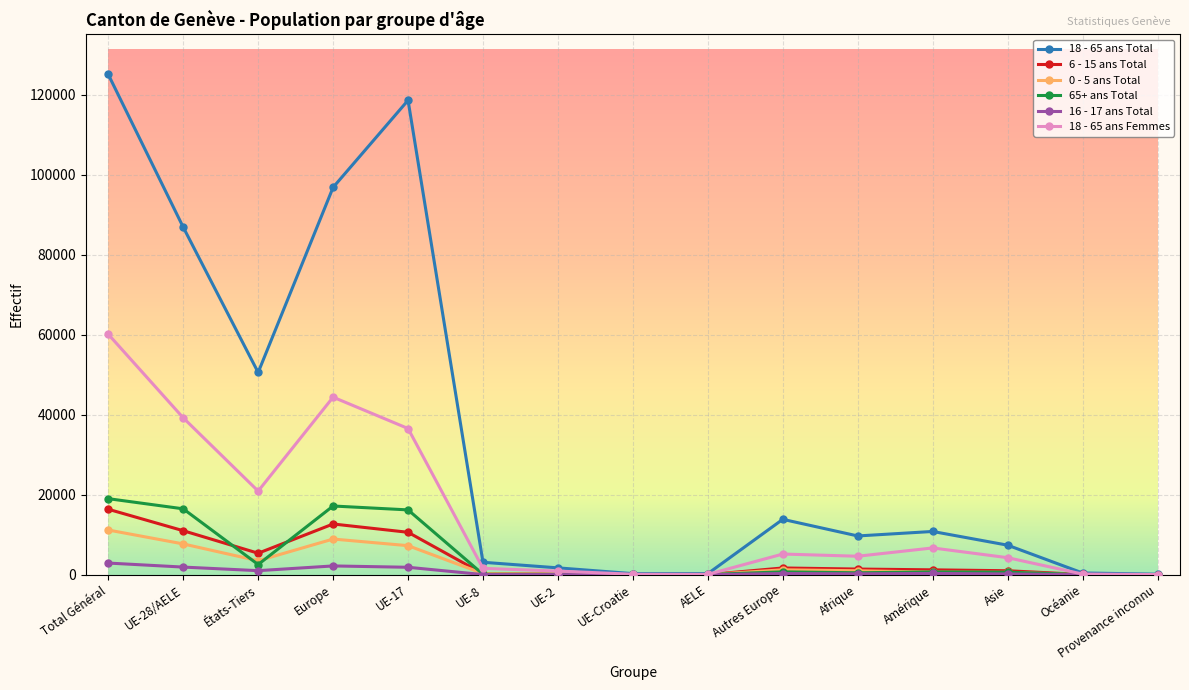

What is the total value across all series at UE-2?

2942